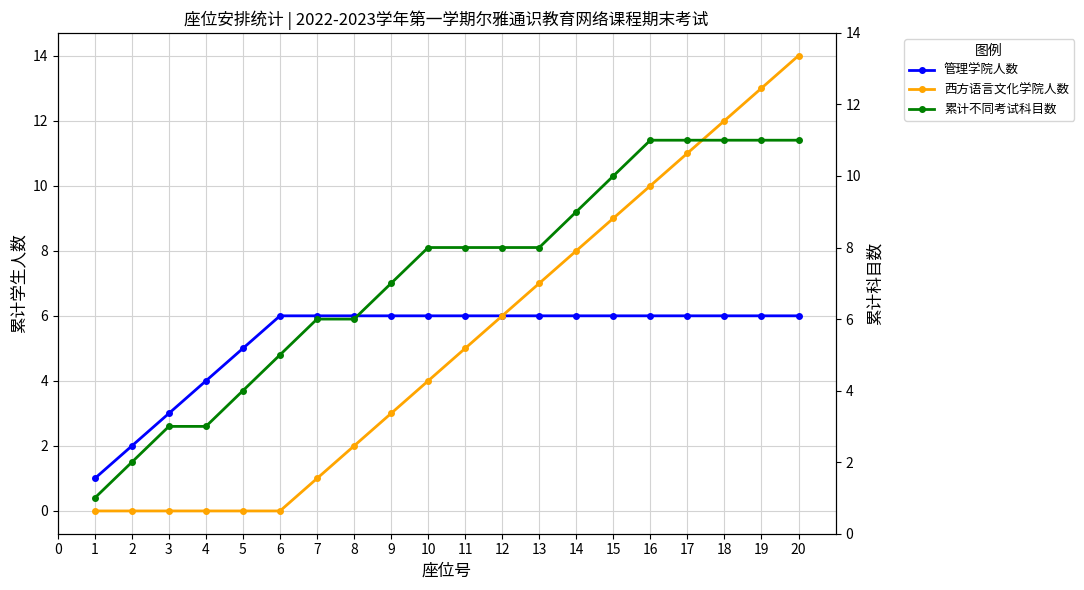

Between 14 and 1, which is larger?

14